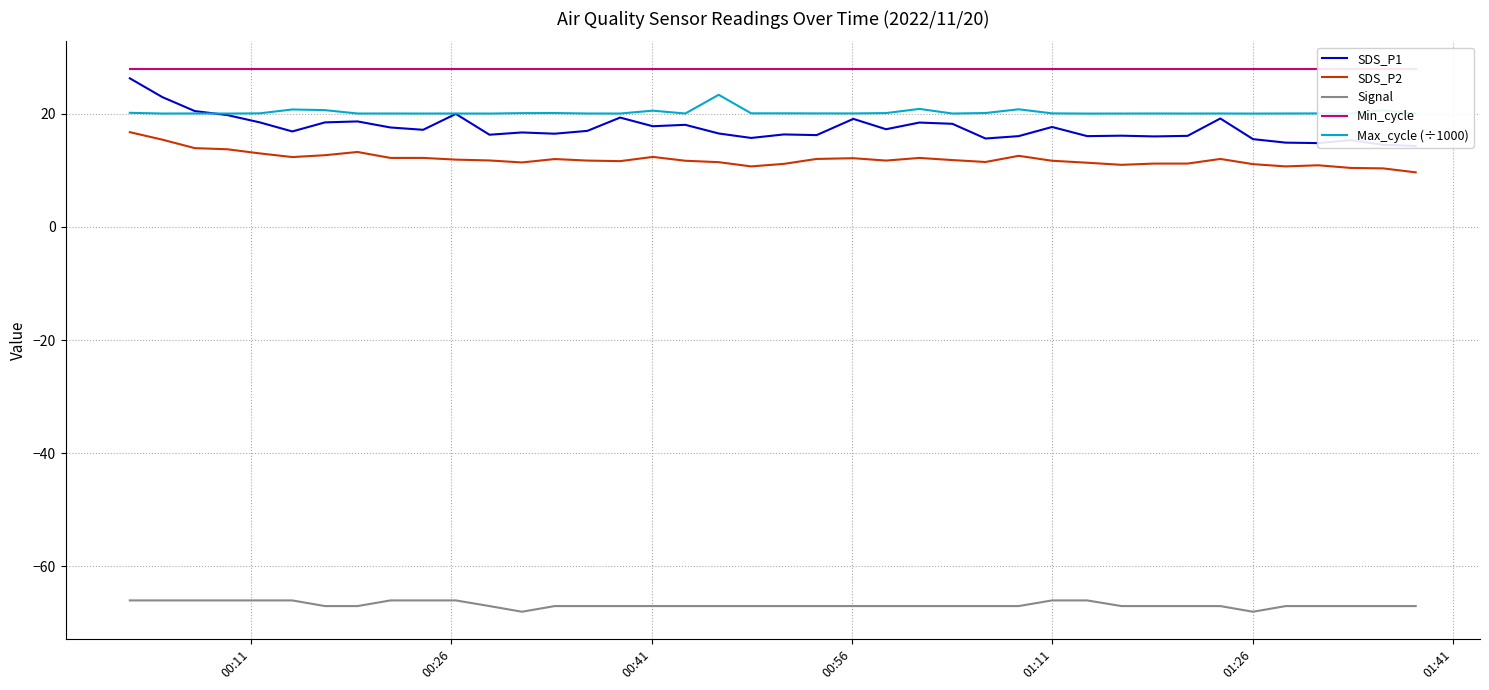

True or false: SDS_P2 and Signal cross at least once.

False